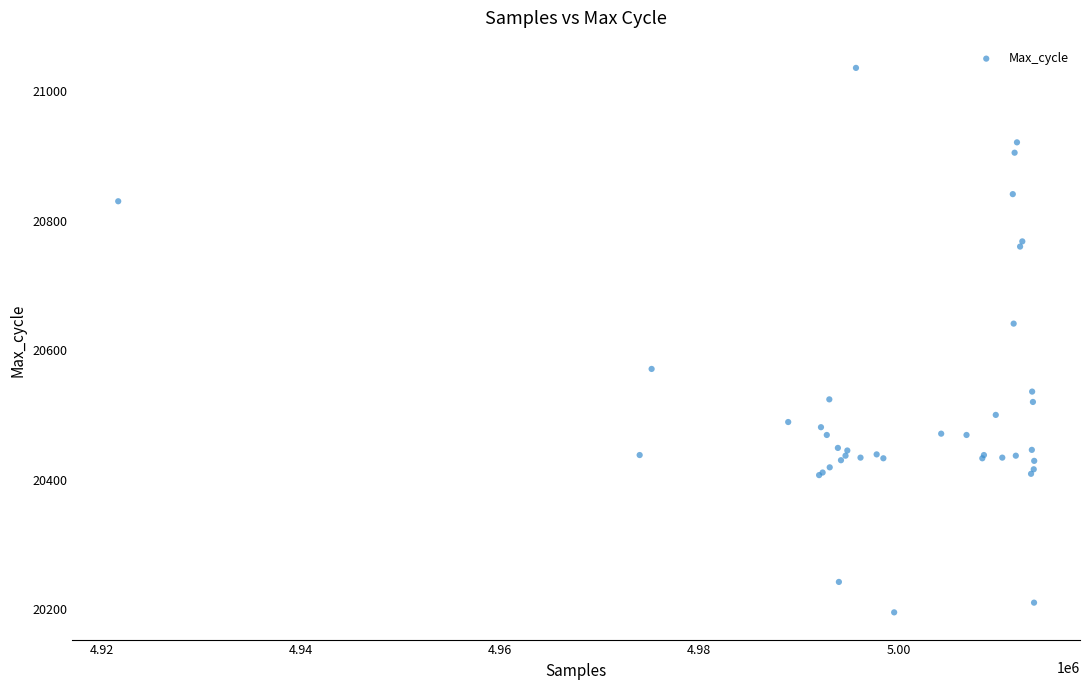

What Y value in the scatter plot is closest to 20615?

20641